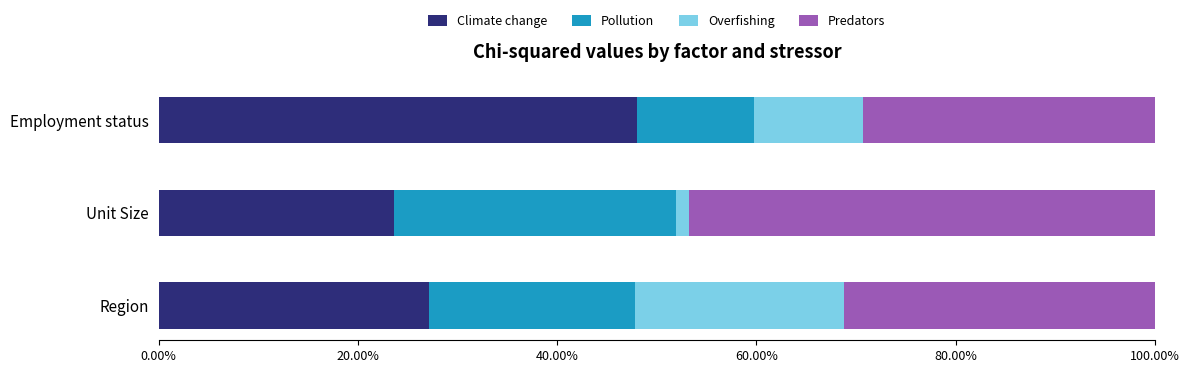

List the labels in order of Climate change value, smallest first.

Unit Size, Region, Employment status